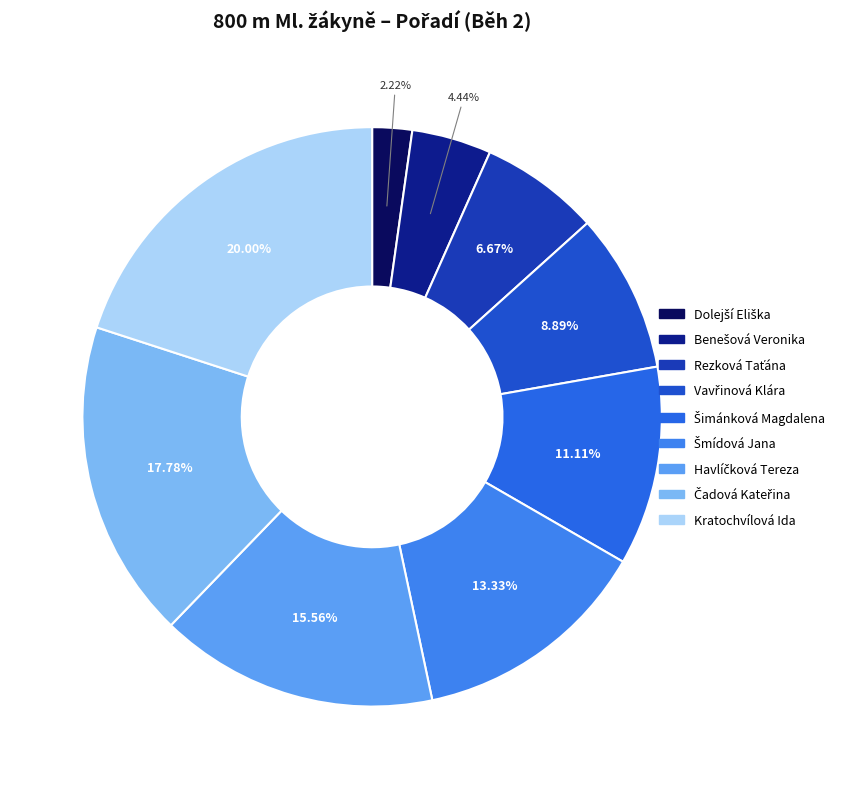

To the nearest percent, what is the difference between the largest and smallest slice percentages?

18%